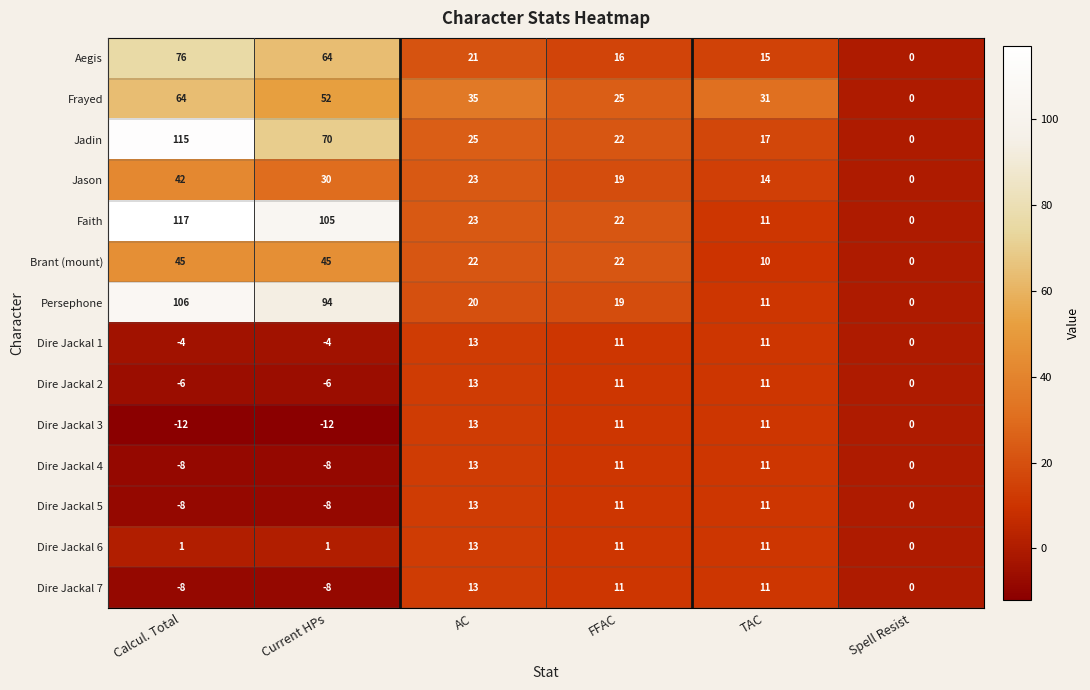

The value of Persephone at AC is 27. True or false?

False